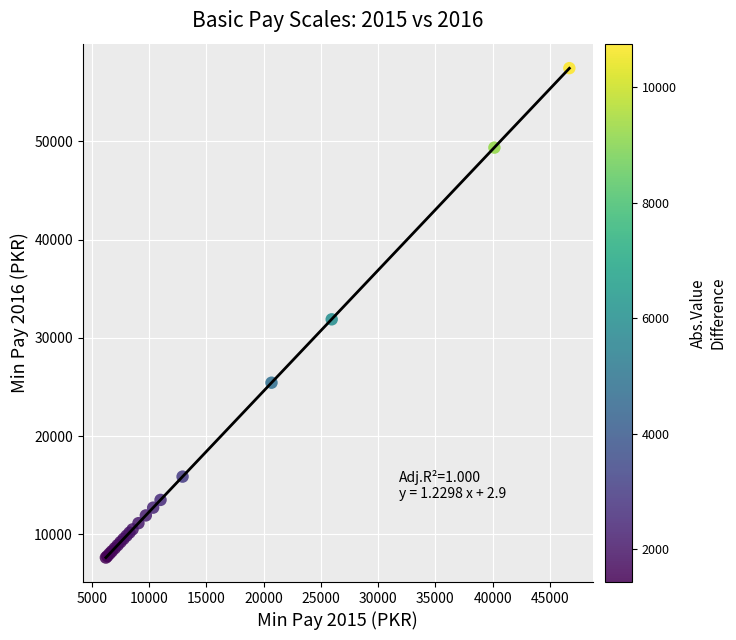

What Y value in the scatter plot is closest to 32550?

31890